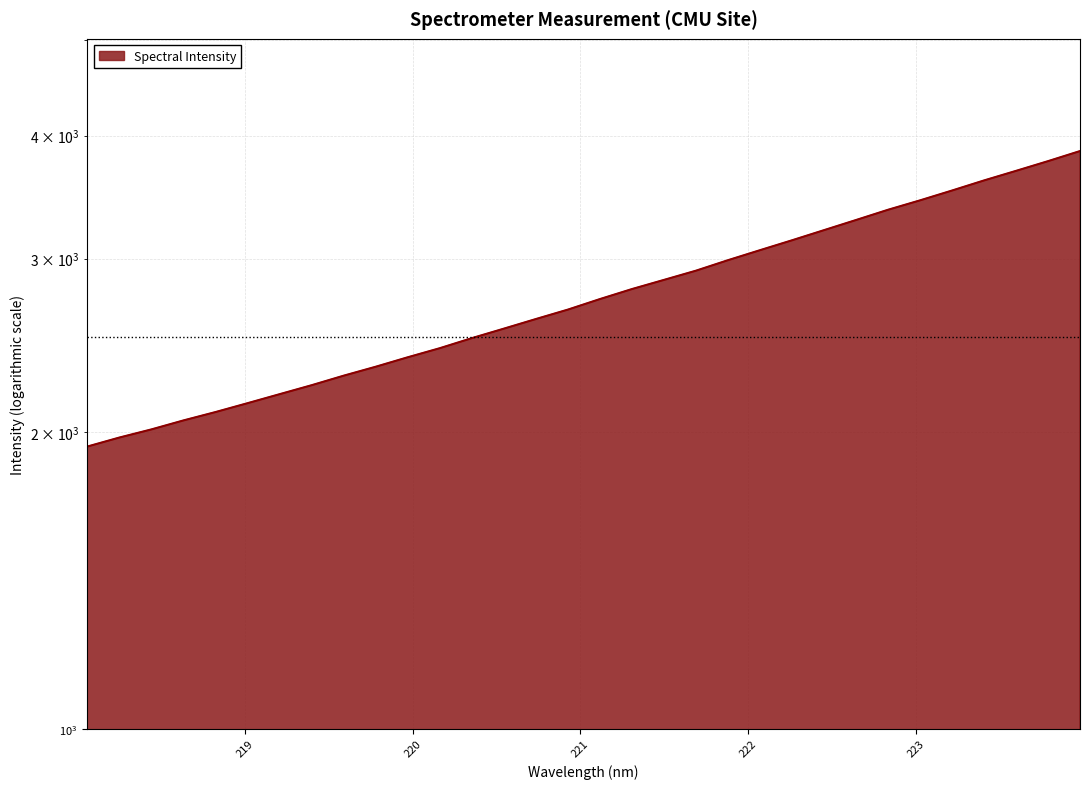

What is the change in value from 218.0596 to 223.5987?

+1750.0